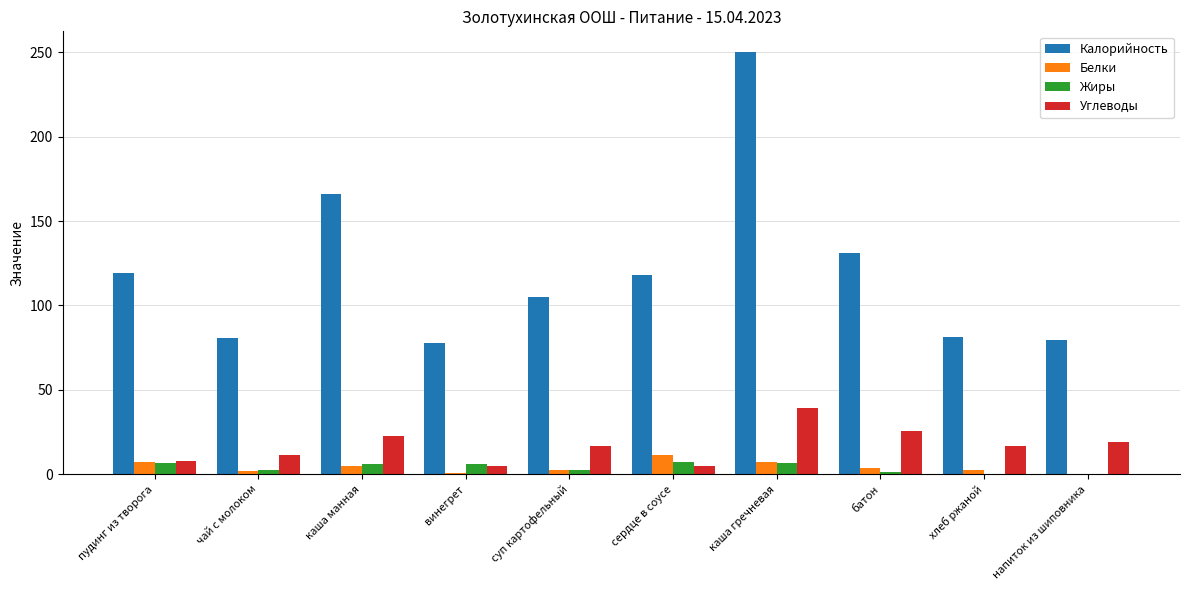

True or false: Углеводы has a value of 25.7 at батон.

True